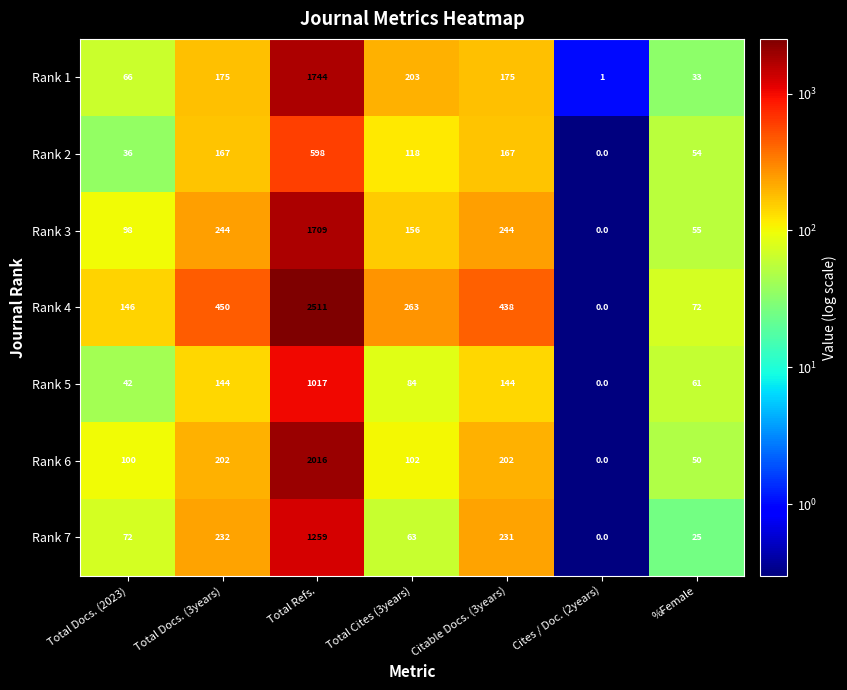

What is the greatest value displayed?

2511